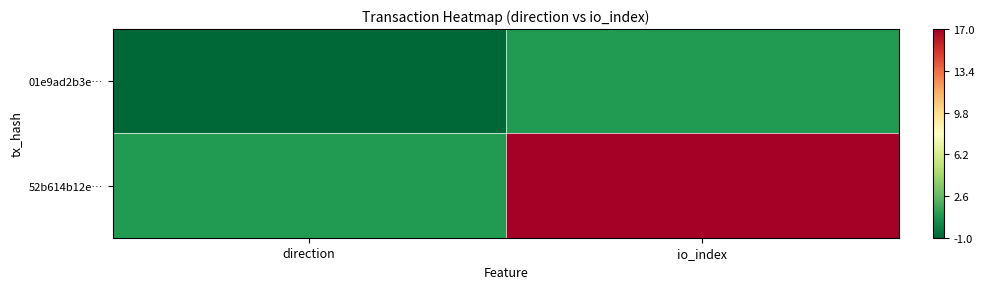

Count the number of data series in this chart.

2